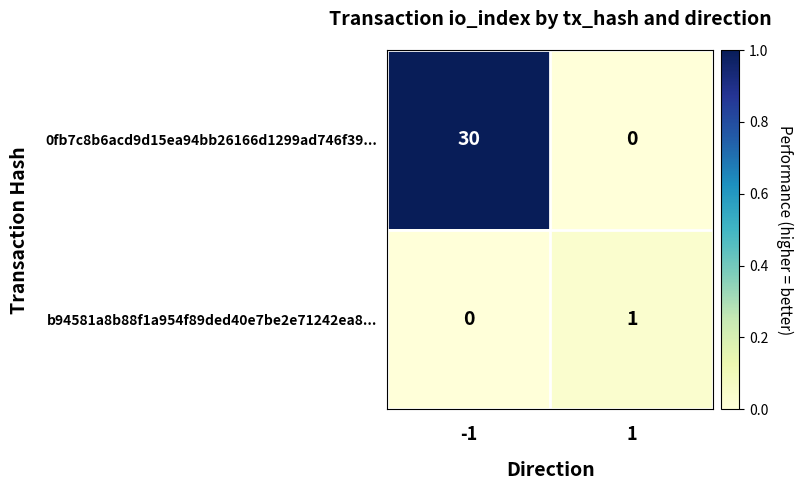

What is the difference between the 0fb7c8b6acd9d15ea94bb26166d1299ad746f39... values at -1 and 1?

30